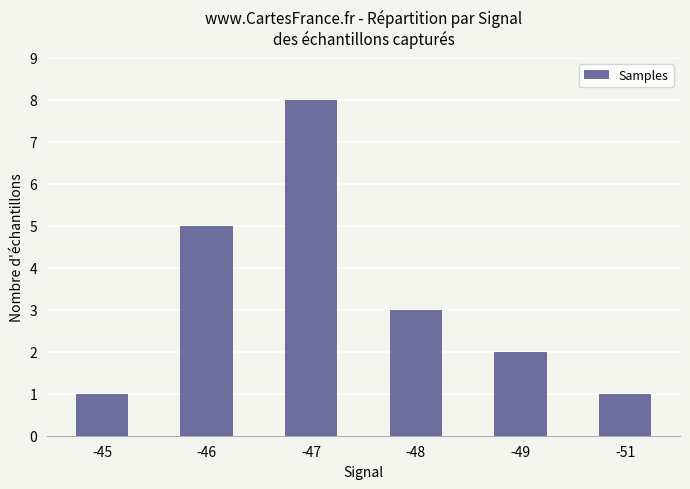

Reading left to right, extract all data points from this chart.

1	5	8	3	2	1